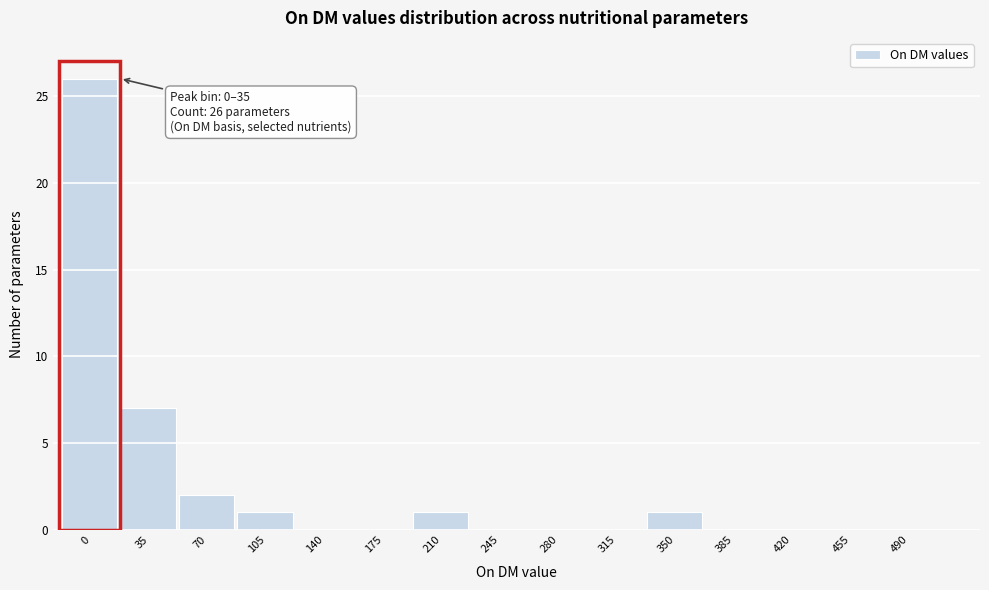

Reading left to right, list all the values displayed in this chart.

0=26	35=7	70=2	105=1	140=0	175=0	210=1	245=0	280=0	315=0	350=1	385=0	420=0	455=0	490=0